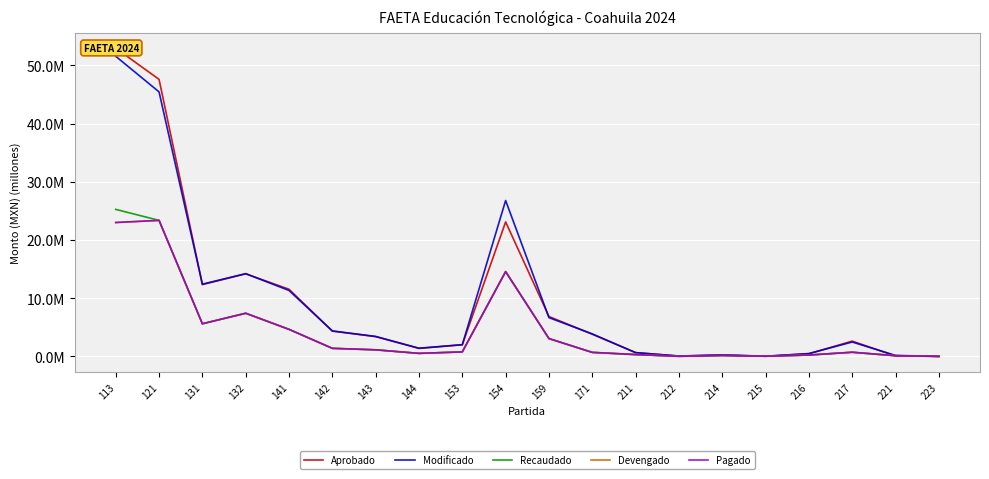

What is the spread (max minus min) of values at 121?

24.2